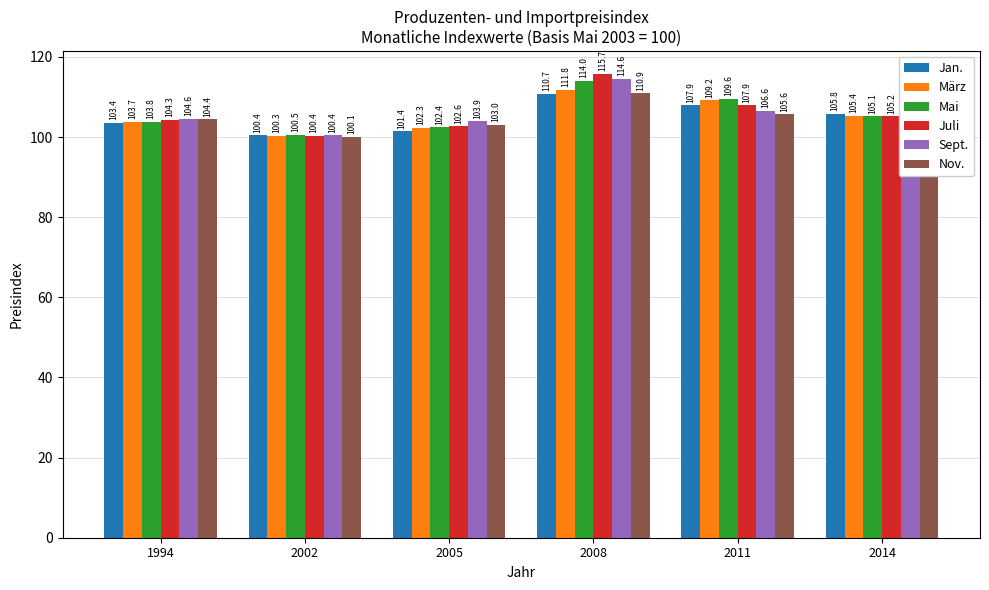

At which category is the sum across all series the highest?

2008